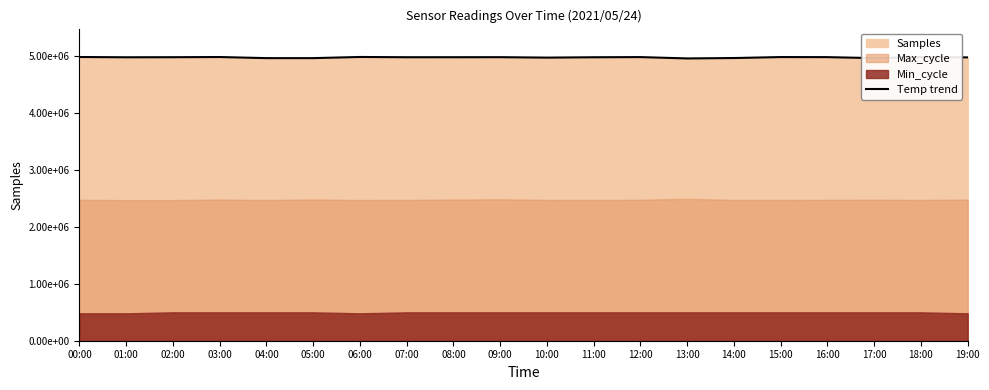

Reading left to right, extract all data points from this chart.

00:00=4979338	01:00=4974619	02:00=4975810	03:00=4979020	04:00=4959681	05:00=4959693	06:00=4979926	07:00=4975417	08:00=4975609	09:00=4976314	10:00=4968754	11:00=4974867	12:00=4977789	13:00=4954307	14:00=4961317	15:00=4978311	16:00=4977088	17:00=4959757	18:00=4978124	19:00=4972634